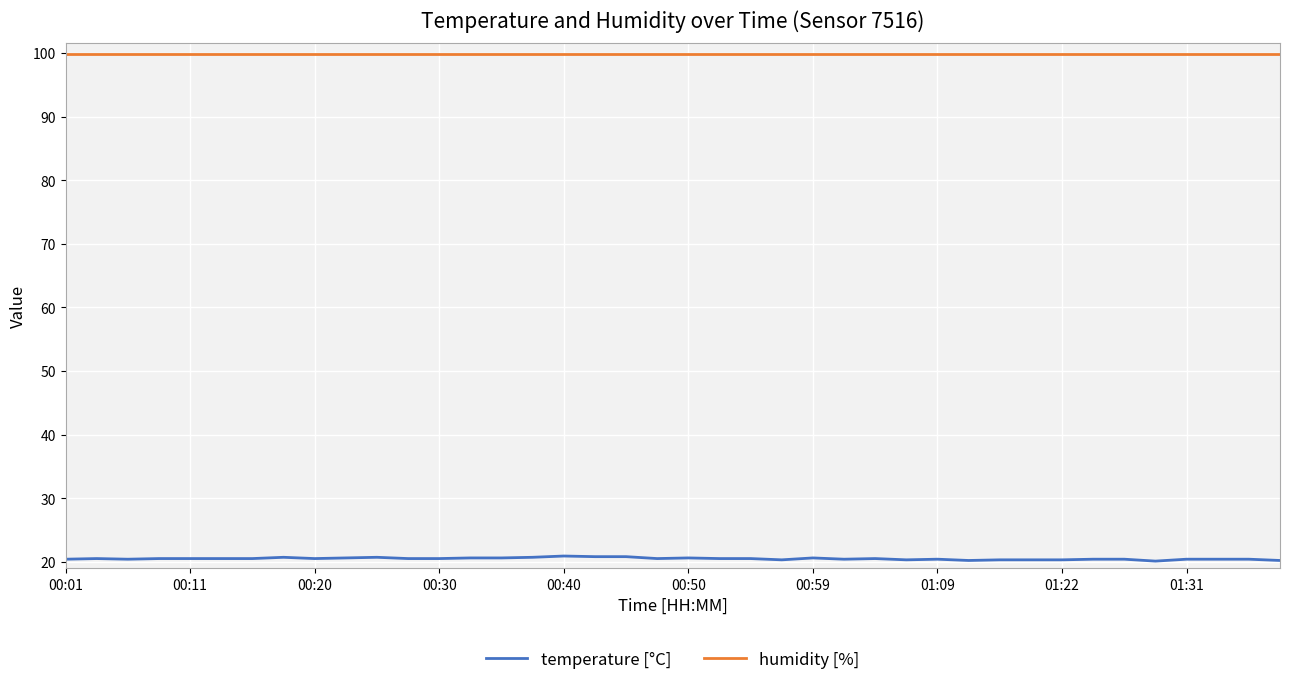

What is the sum of all temperature [°C] values?

819.2